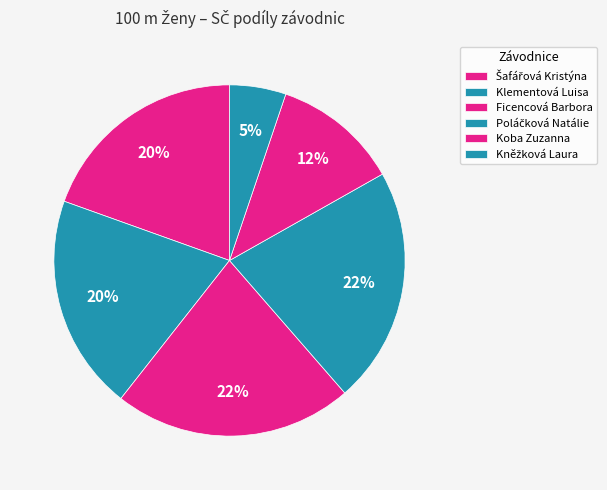

To the nearest percent, what is the average slice percentage?

17%